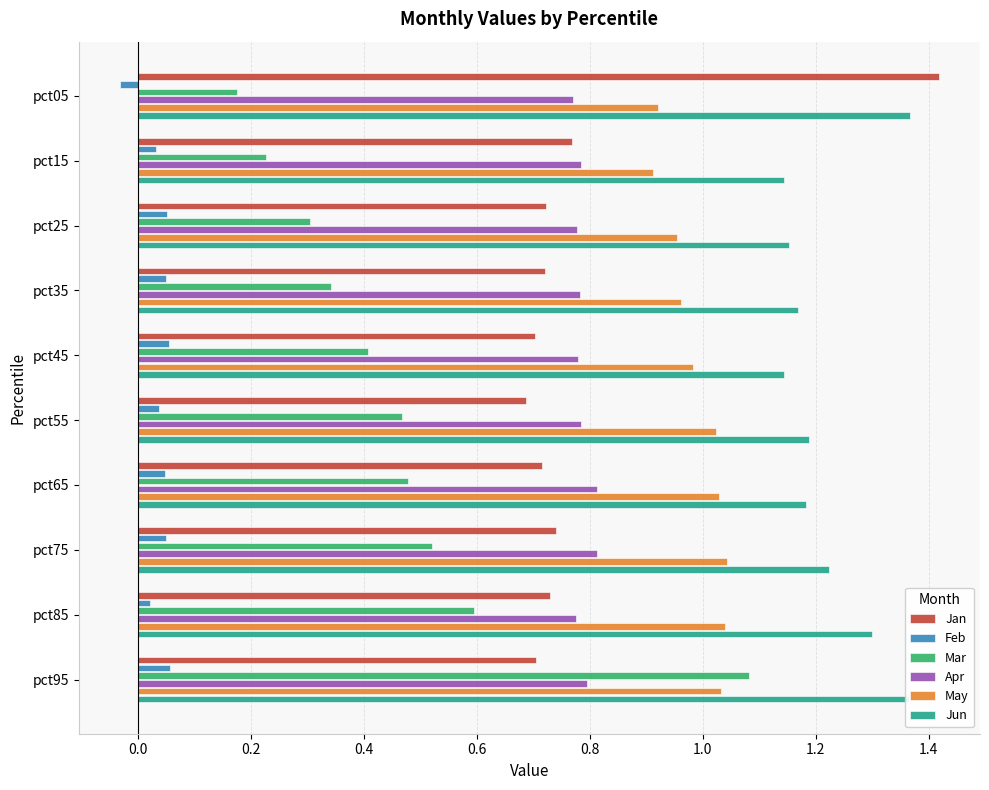

Which series changed the most between pct15 and pct95?

Mar